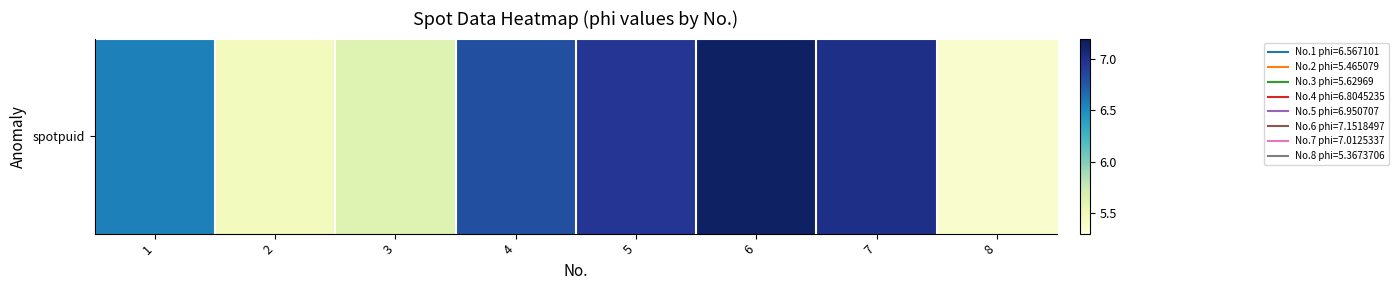

What is the ratio of the value at 4 to the value at 1?

1.0